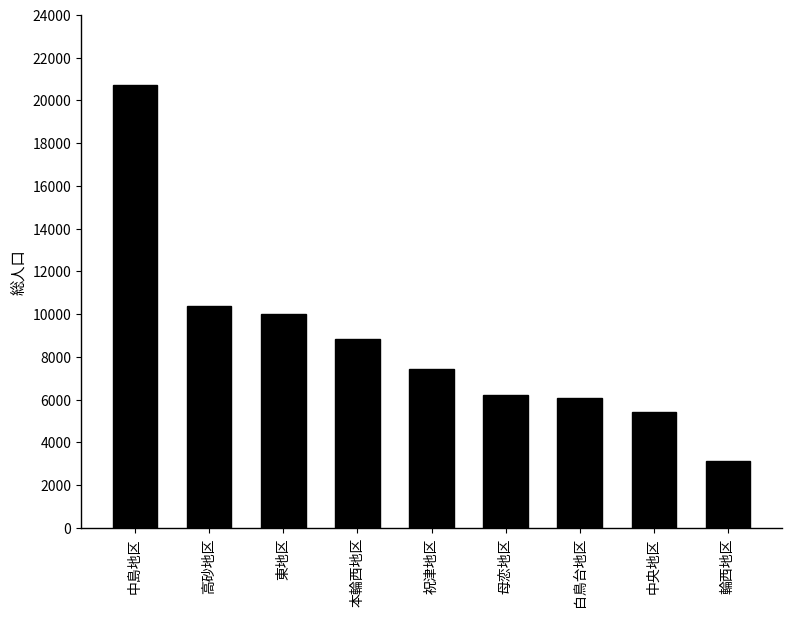

Read the value at 高砂地区.

10404